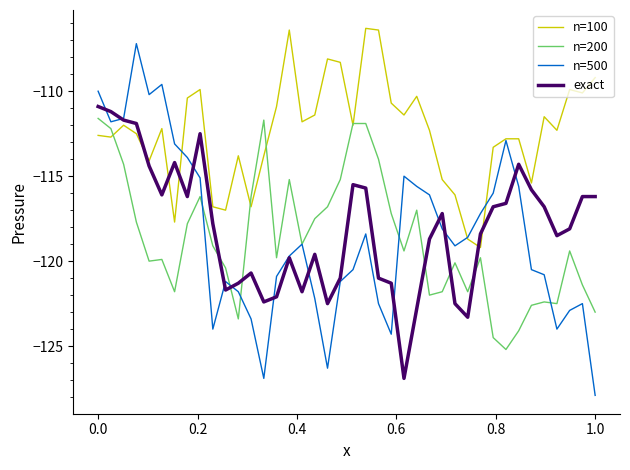

Which series has the largest range (max minus min)?

n=500